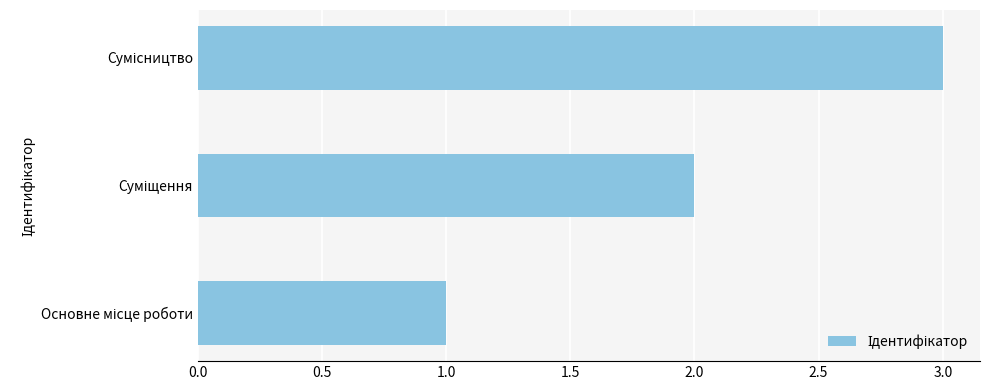

What is the greatest value displayed?

3